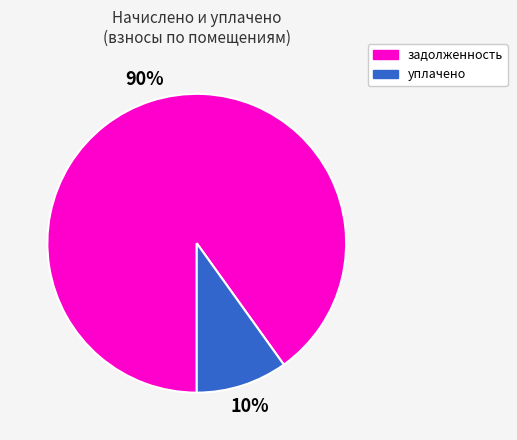

Does any single category account for the majority?

Yes